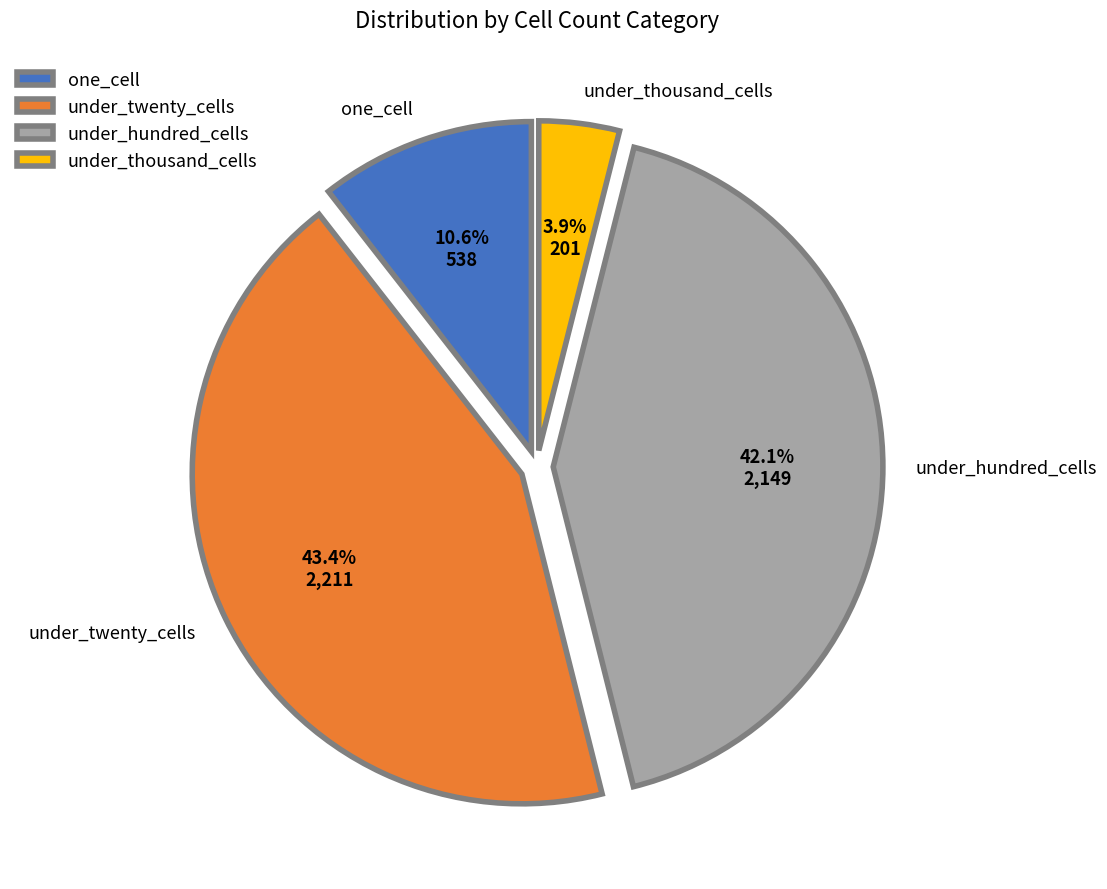

What portion of the pie excludes under_hundred_cells?

57.9%